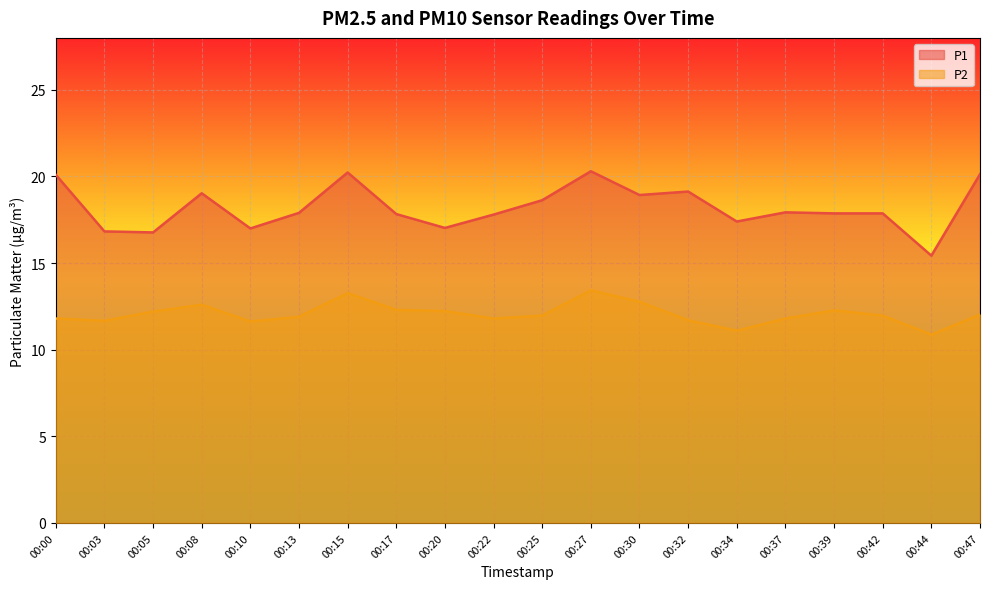

True or false: P1 has more than 0 interior local peaks.

True